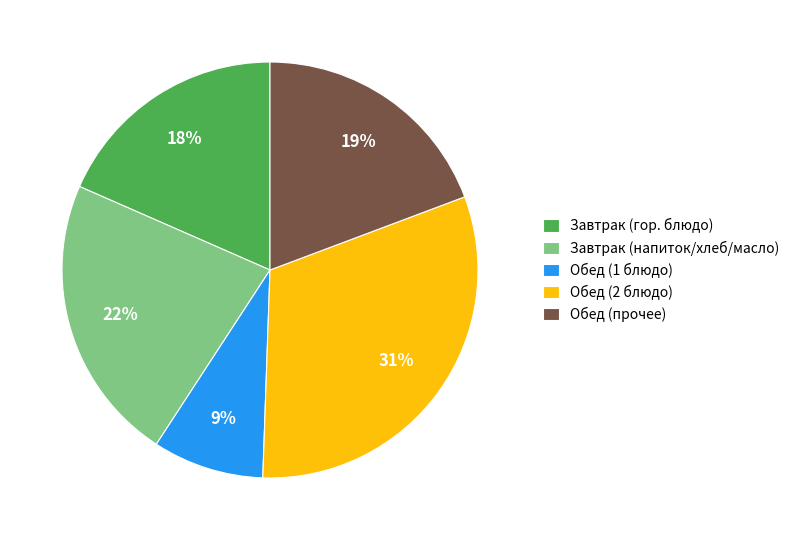

Which category has the smallest portion of the pie?

Обед (1 блюдо)